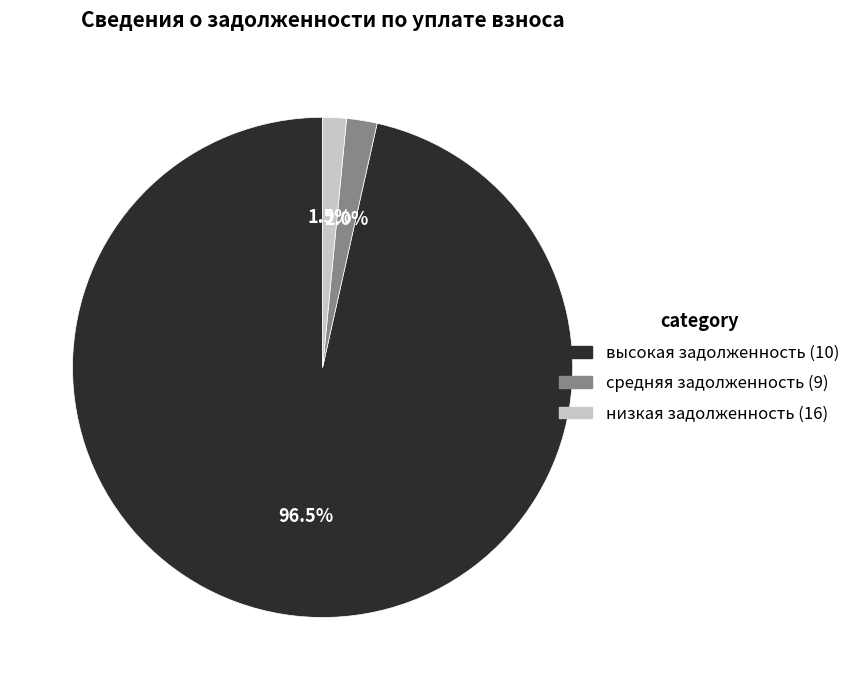

Does any single category account for the majority?

Yes